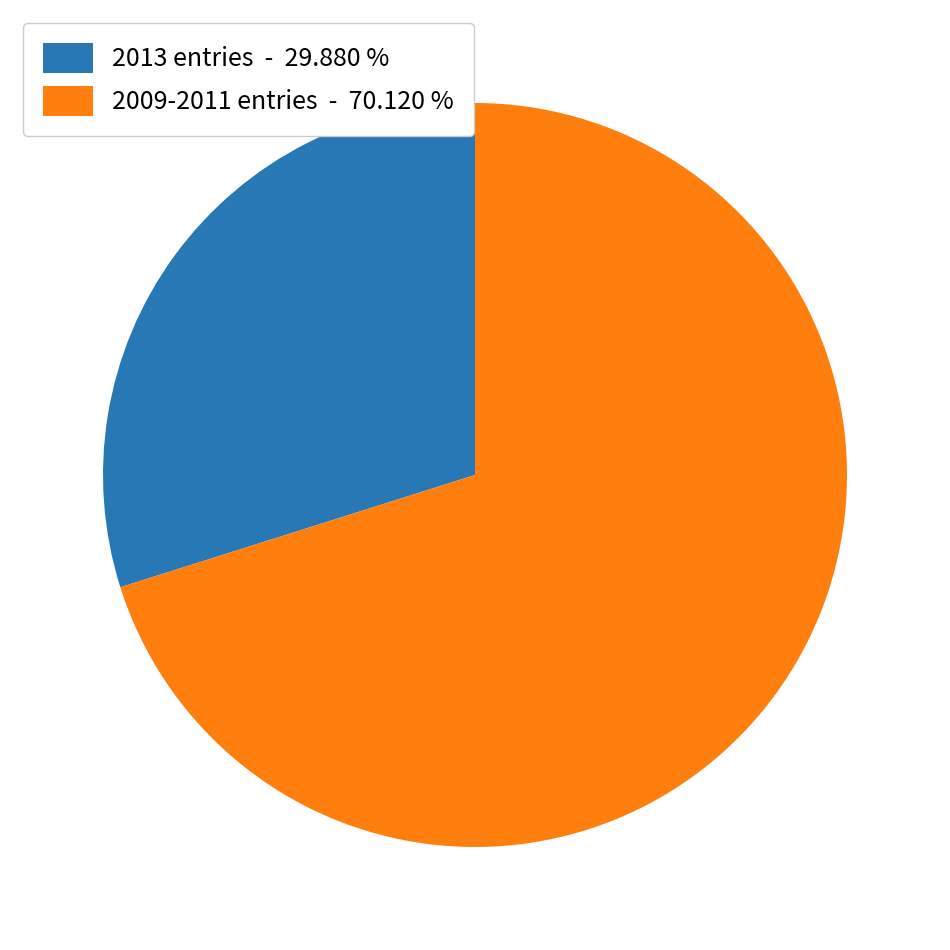

Rank the categories by value from highest to lowest.

2009-2011 entries - 70.120 %, 2013 entries - 29.880 %